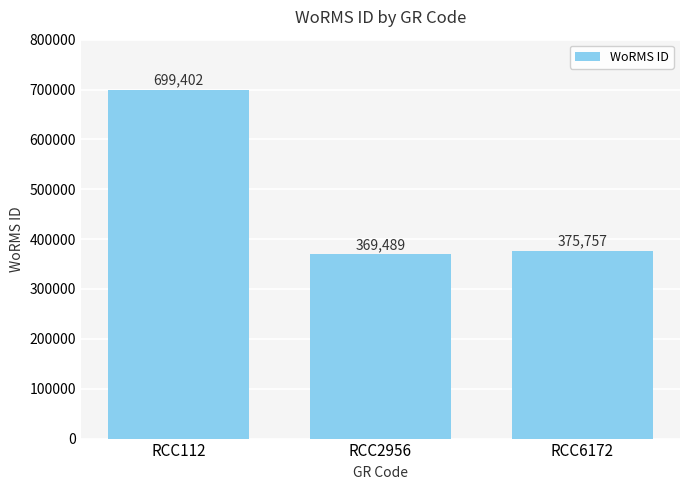

What is the value of the 2nd bar from the left?

369489